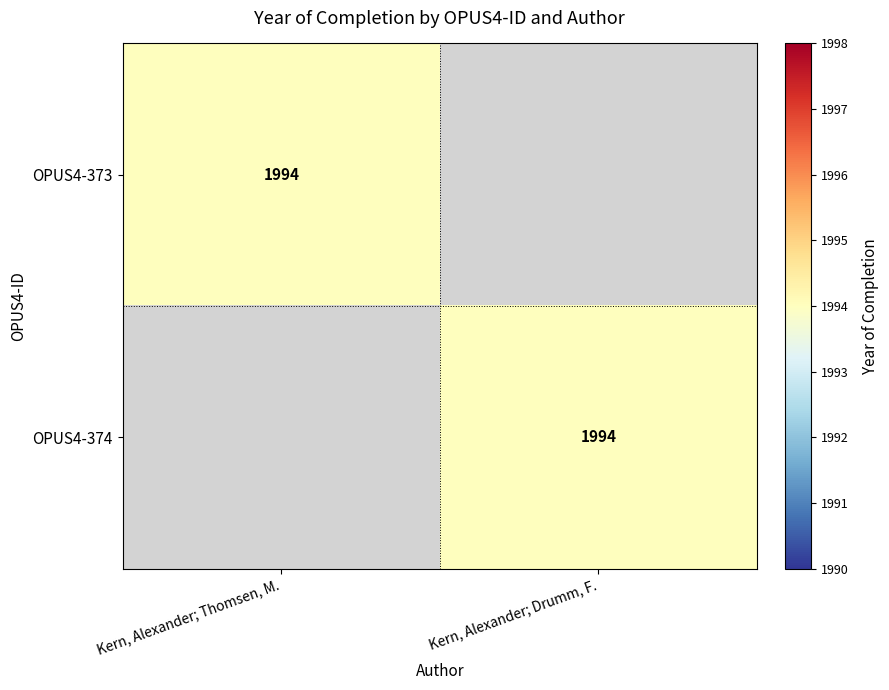

Is it true that OPUS4-374 equals 1994 at Kern, Alexander; Drumm, F.?

True